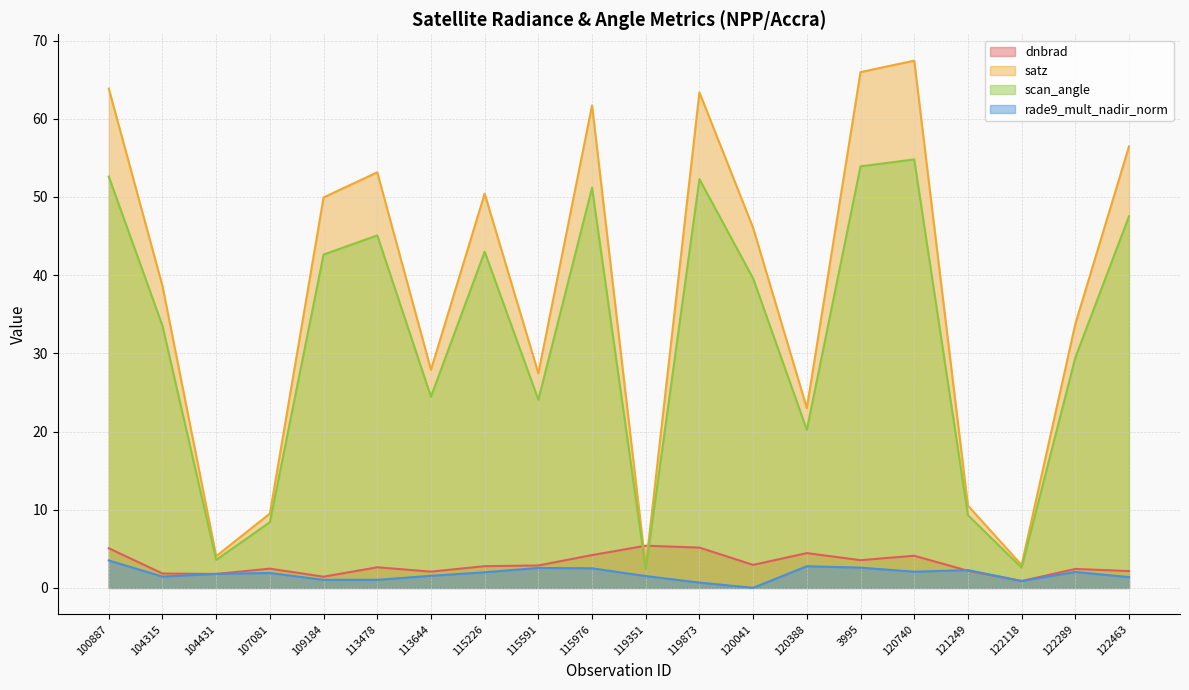

Is it true that dnbrad equals 5.5 at 120740?

False